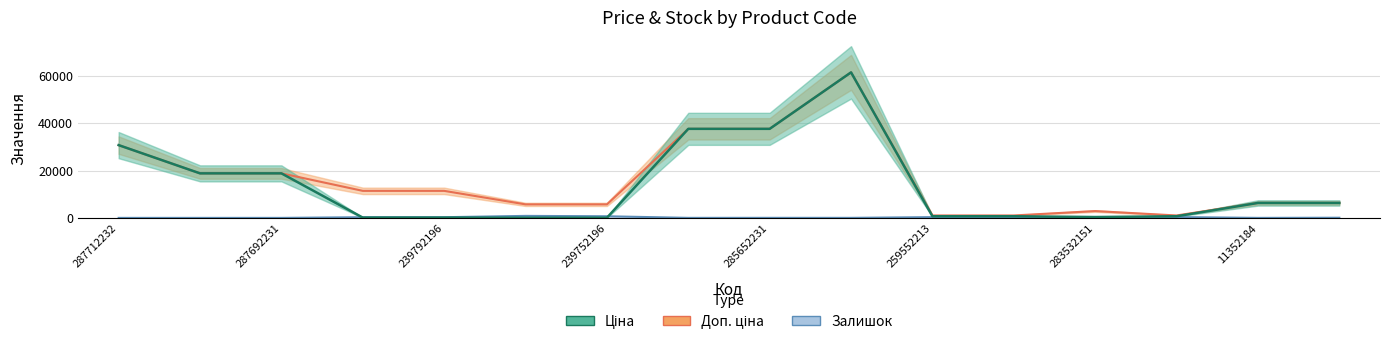

What is the label of the 11th point from the right?

239752197